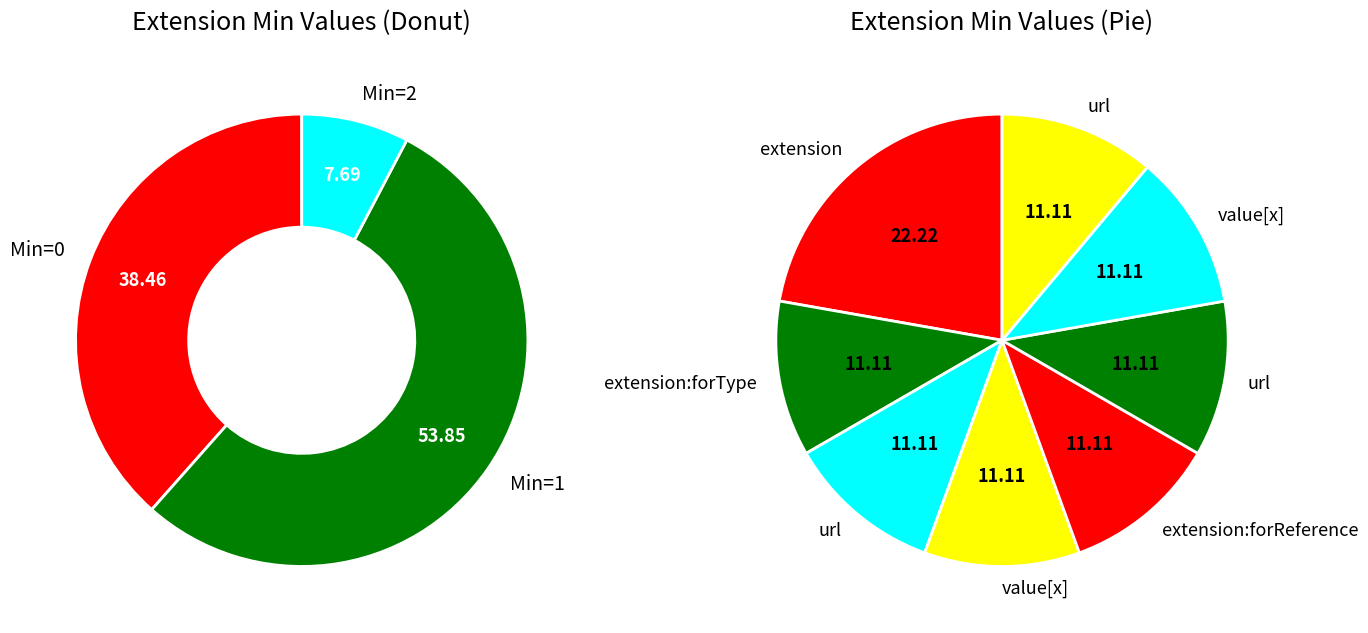

To the nearest percent, what percentage of the pie is Extension.extension?

22%